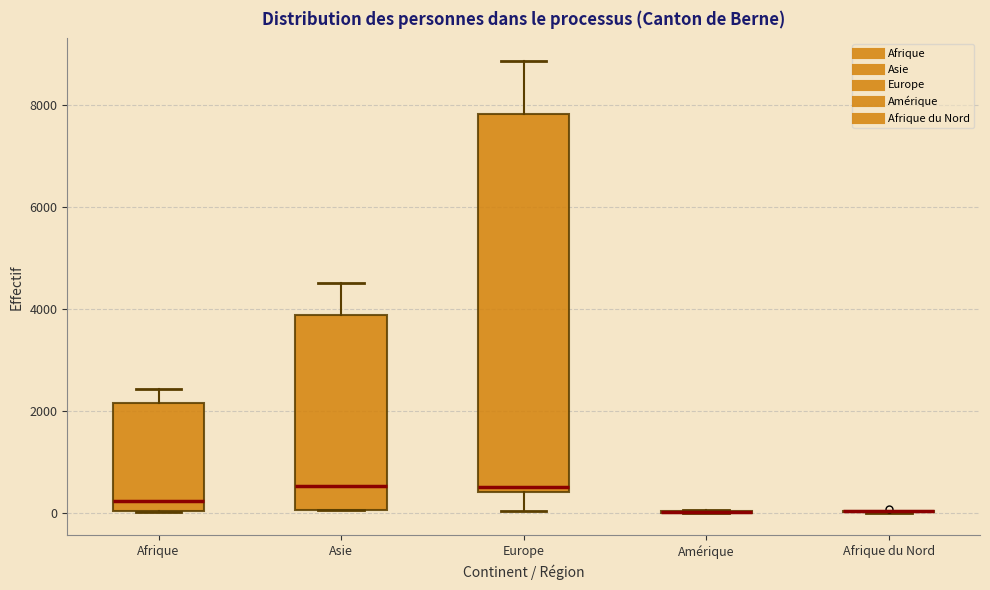

Reading left to right, read every box against the y-axis: the position of its median line, the range the box covers, and the ends of its whiskers. The values are not printed on the chart, so give them approximately, as read against the axis.

Afrique: median 200, box 0 to 2200, whiskers 0 to 2400
Asie: median 600, box 0 to 3800, whiskers 0 to 4600
Europe: median 600, box 400 to 7800, whiskers 0 to 8800
Amérique: box collapsed to a line at 0, whiskers 0 to 0
Afrique du Nord: box collapsed to a line at 0, whiskers 0 to 0